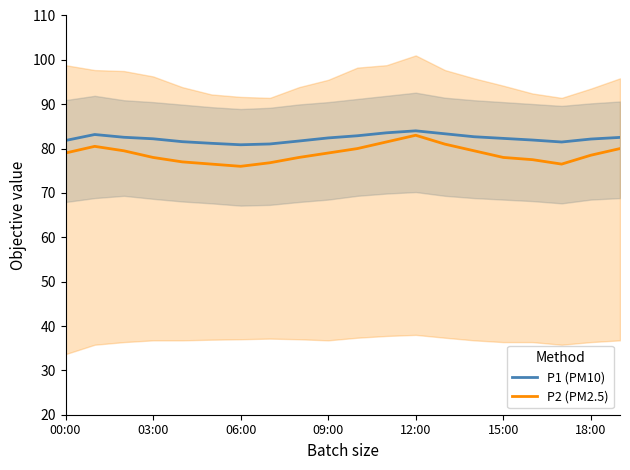

Reading left to right, transcribe all the data shown in this chart.

P1 (PM10): 81.8	83.2	82.5	82.2	81.6	81.2	80.9	81.0	81.7	82.4	82.9	83.6	84.0	83.3	82.7	82.3	81.9	81.5	82.1	82.5
P2 (PM2.5): 79.0	80.5	79.5	78.0	77.0	76.5	76.0	76.8	78.0	79.0	80.0	81.5	83.0	81.0	79.5	78.0	77.5	76.5	78.5	80.0